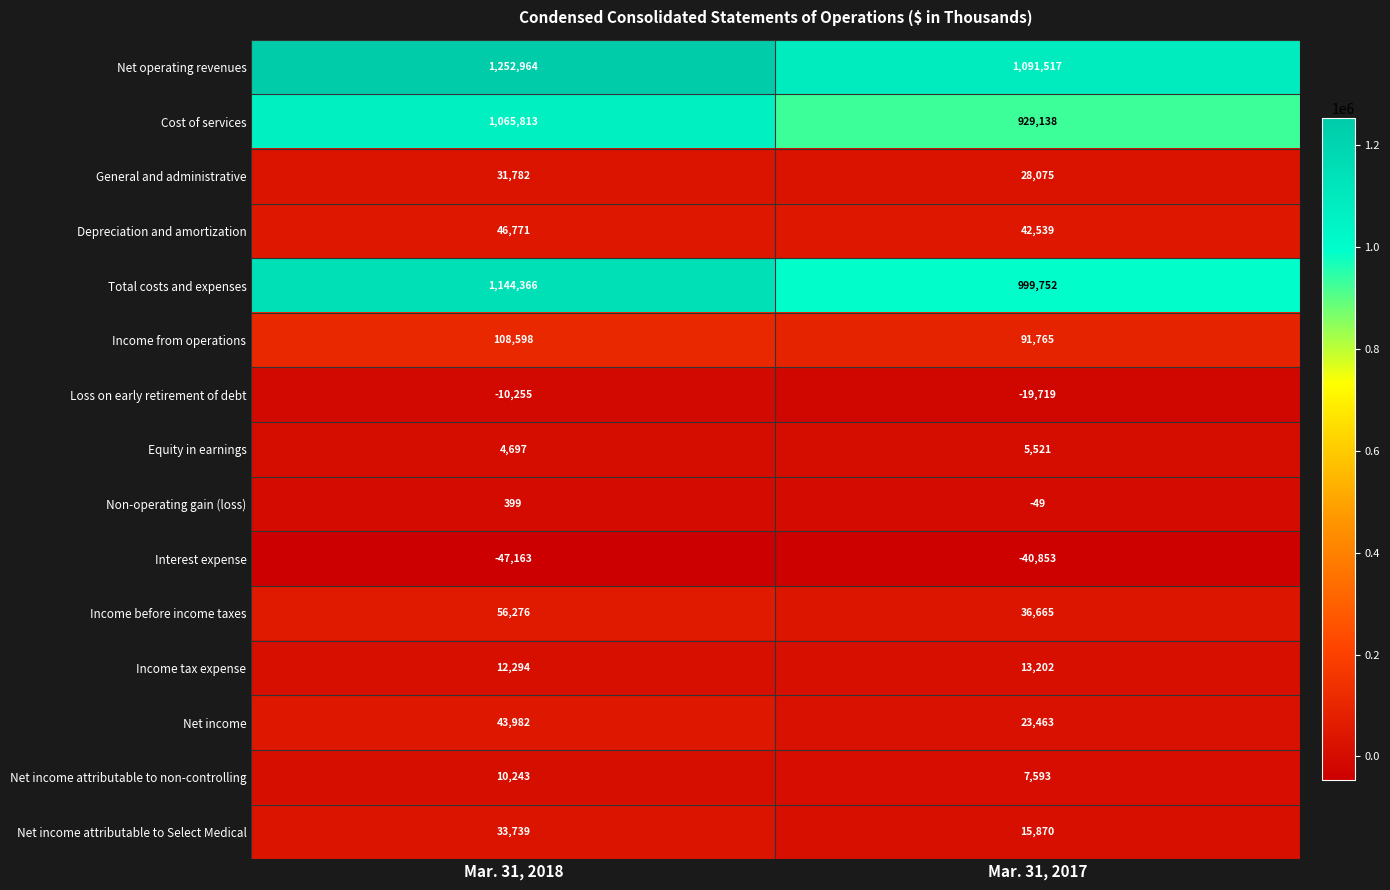

Which series changed the most between Mar. 31, 2018 and Mar. 31, 2017?

Net operating revenues